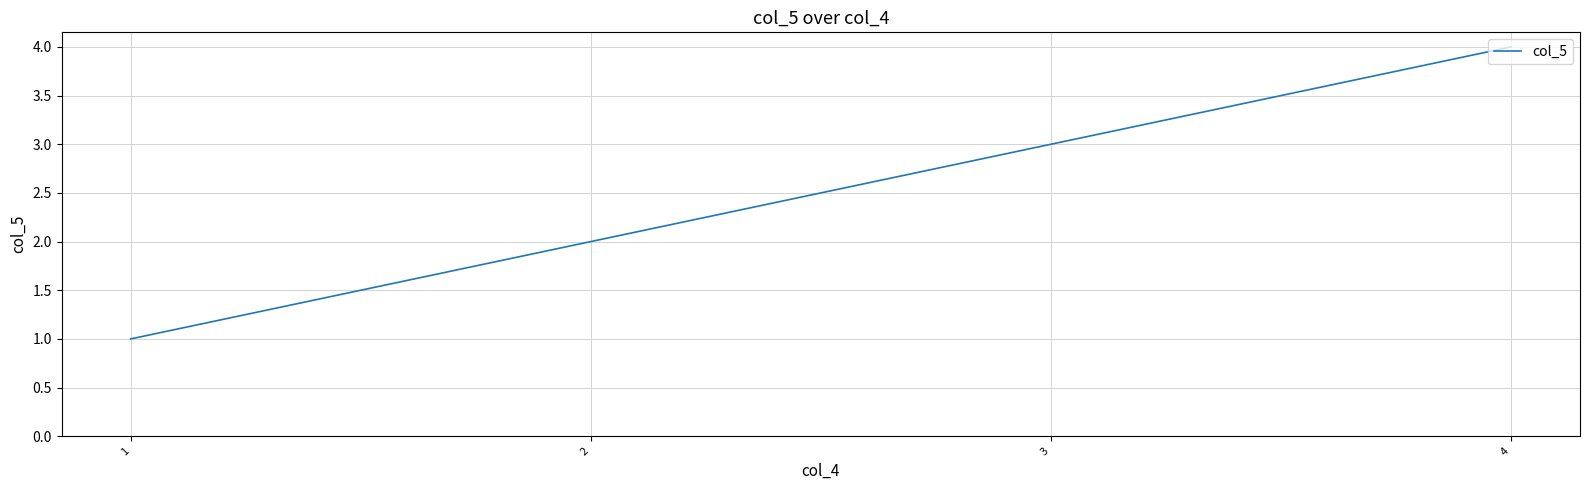

Reading left to right, transcribe all the data shown in this chart.

1	2	3	4